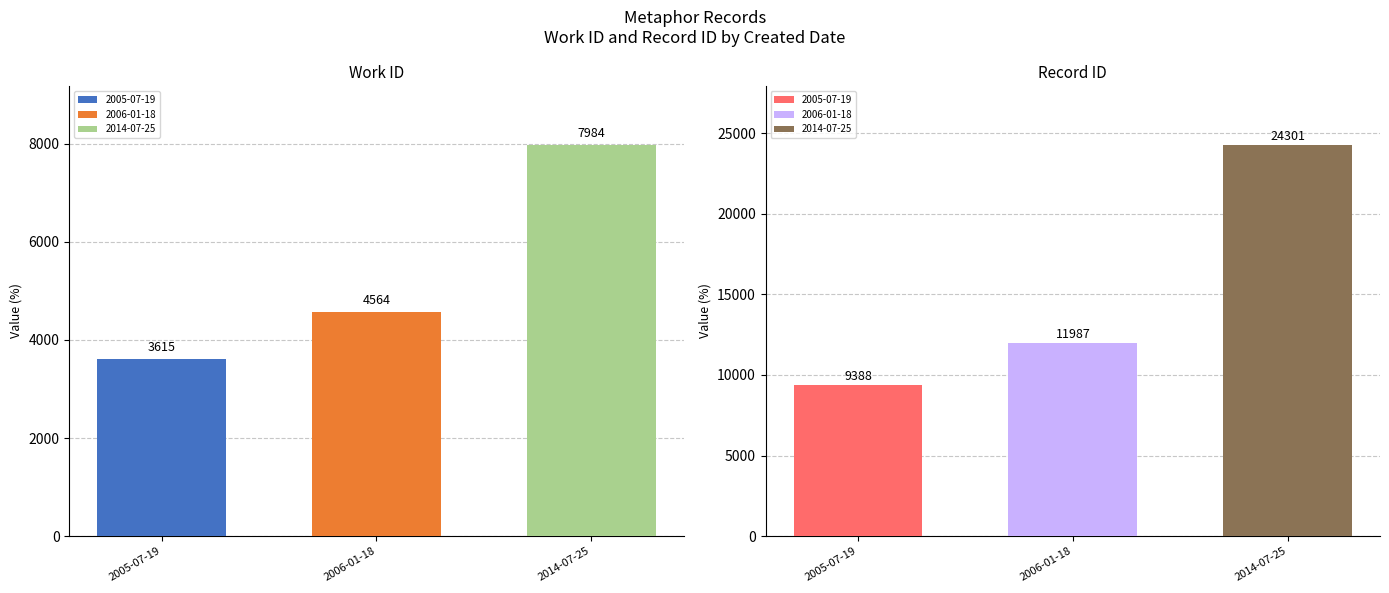

List the series in order of their peak value, lowest first.

work_id, id